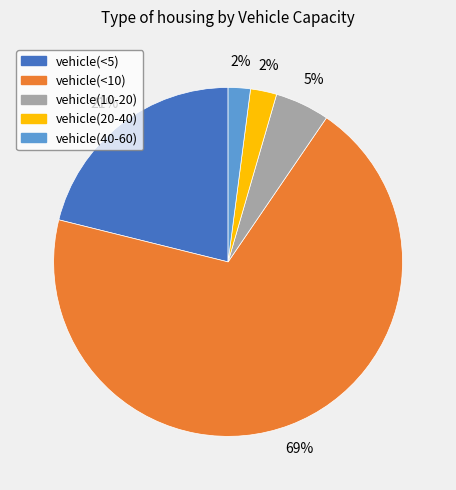

Count the number of slices in the pie.

5